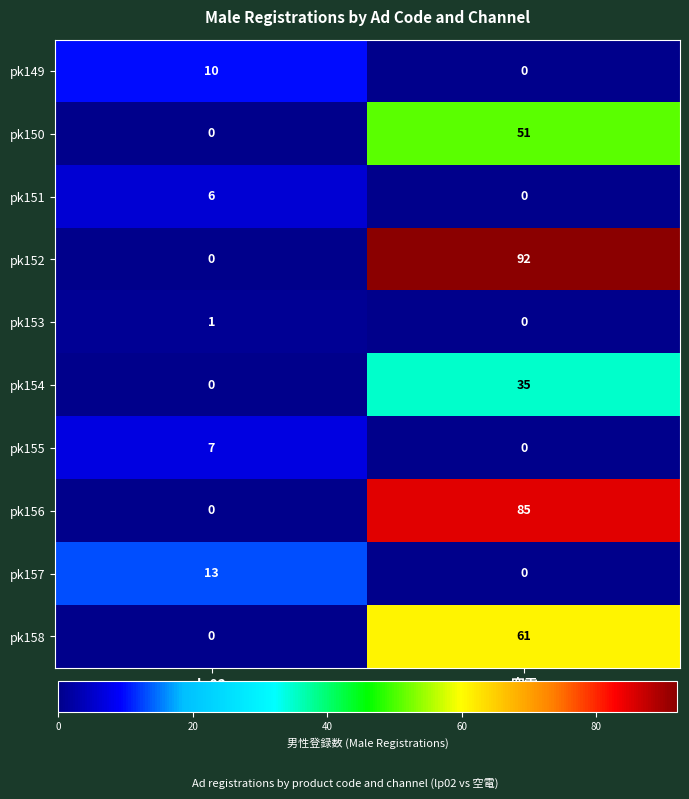

Is it true that pk155 equals 0 at 空電?

True